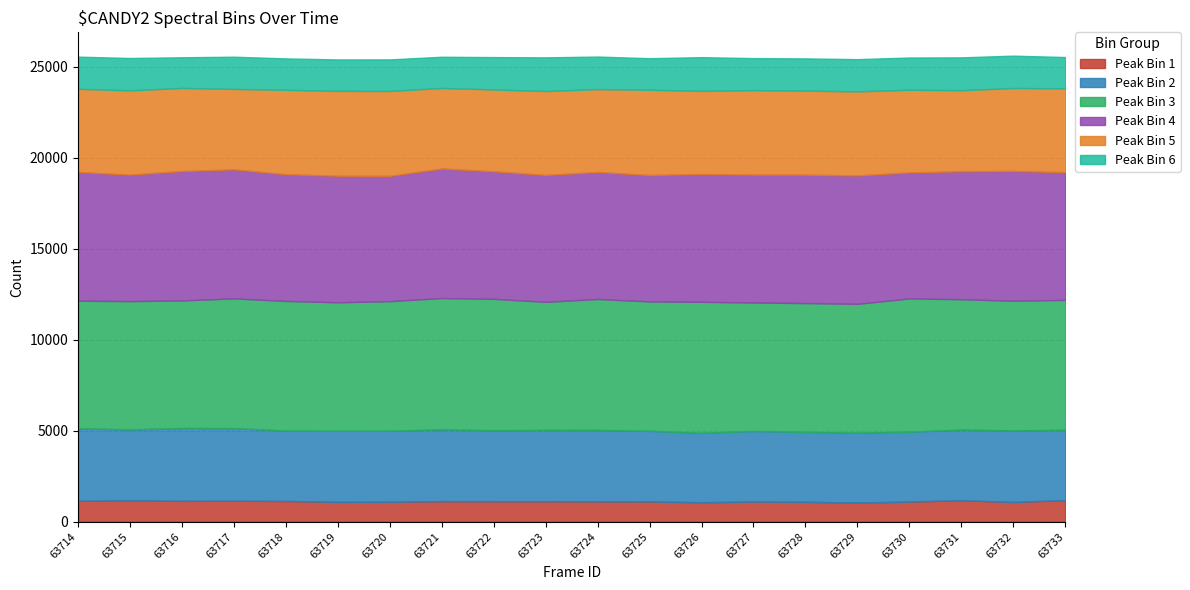

Where does the Peak Bin 2 series first go above 3898?

63714